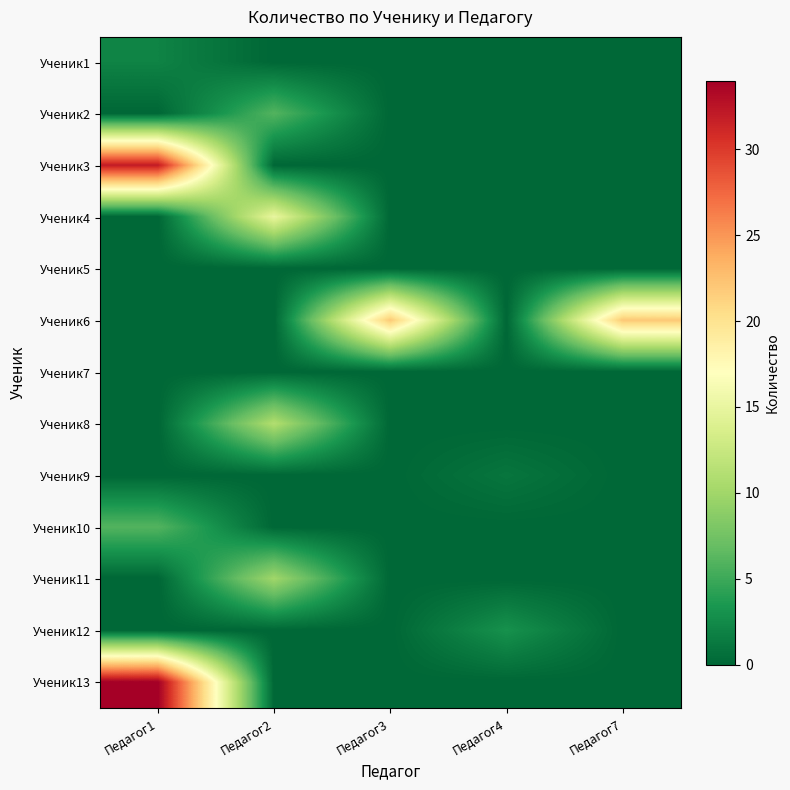

What is the difference between the highest and lowest values at Педагог4?

3